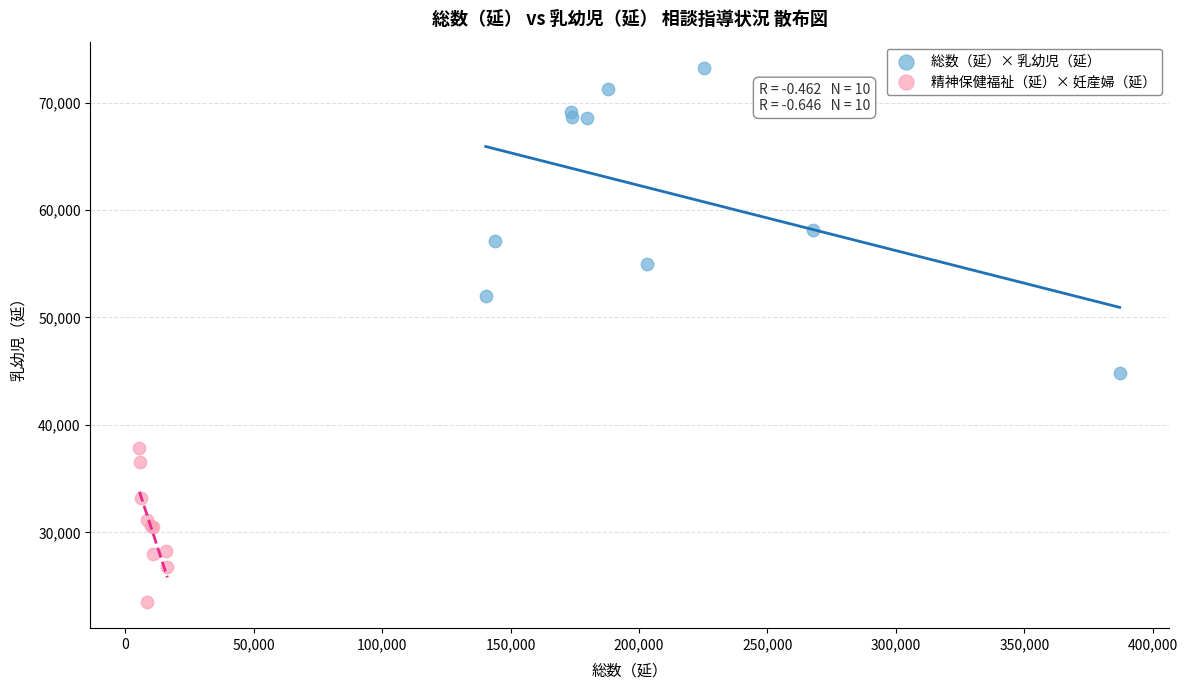

What are all the series names shown in the legend?

総数（延）× 乳幼児（延）, 精神保健福祉（延）× 妊産婦（延）